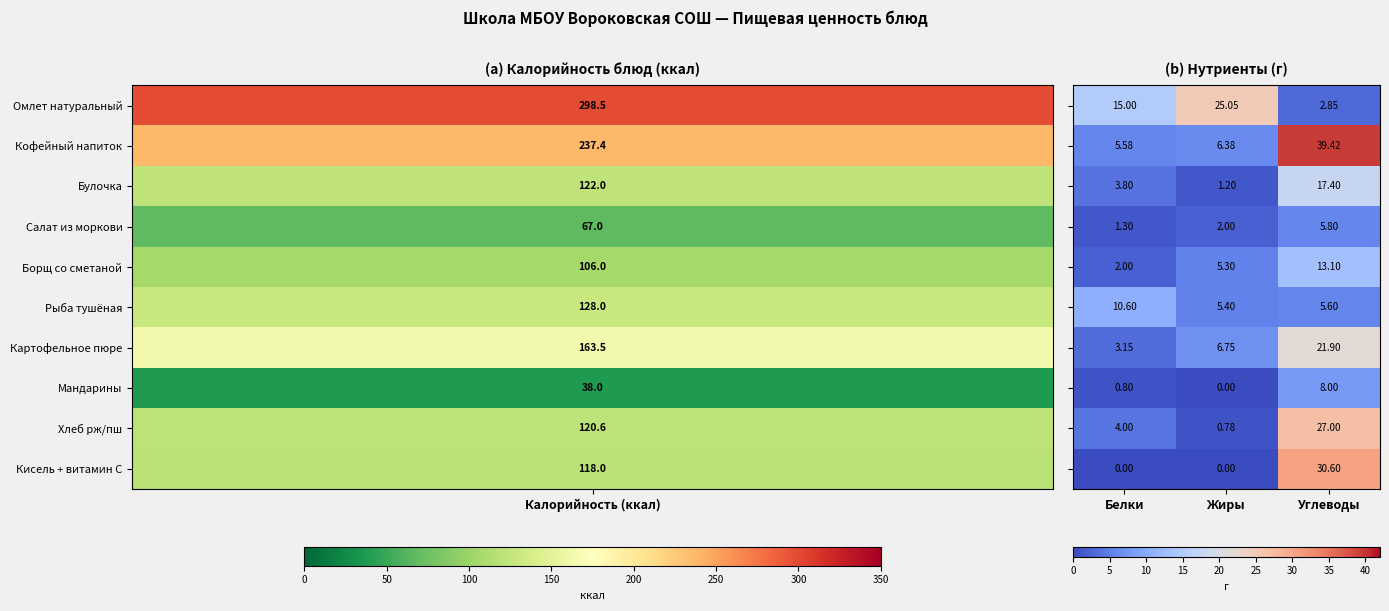

At which category does the chart reach its peak across all series?

Углеводы